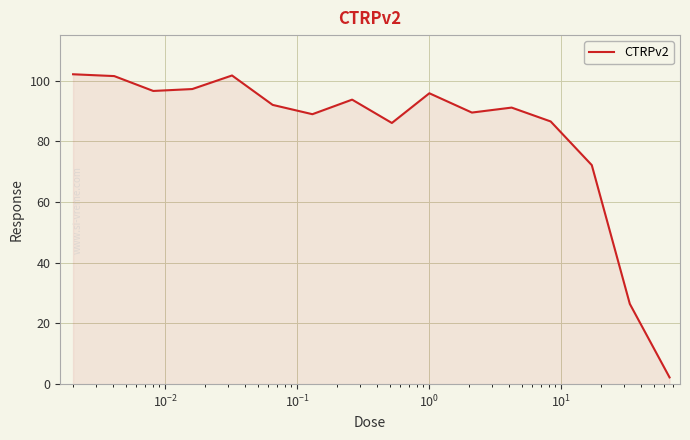

What is the greatest value displayed?

102.1